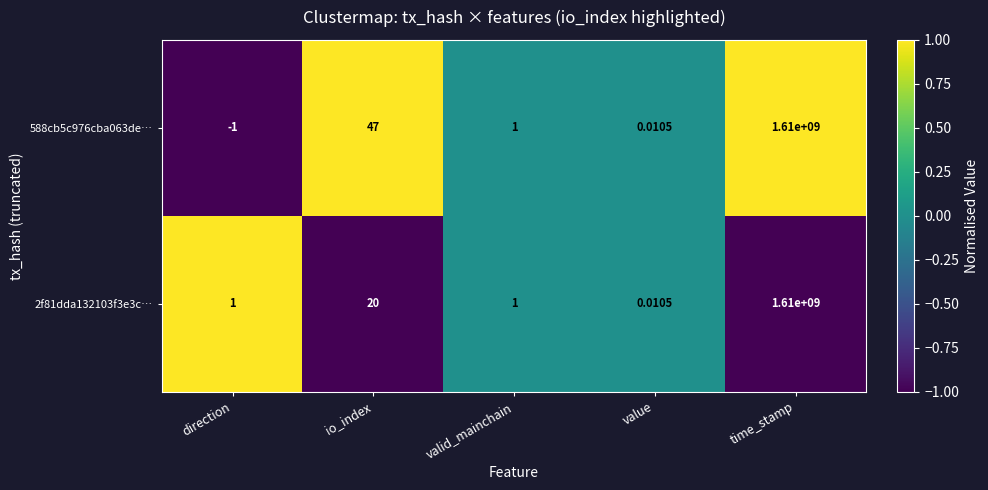

Rank the categories by 588cb5c976cba063de… value from highest to lowest.

time_stamp, io_index, valid_mainchain, value, direction